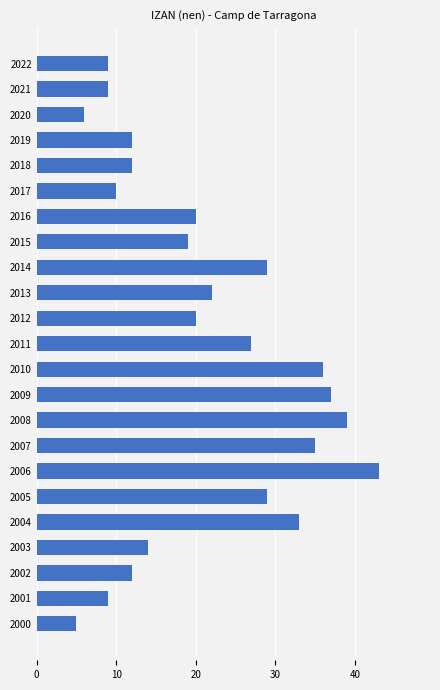

What is the difference between the second highest and second lowest values?

33